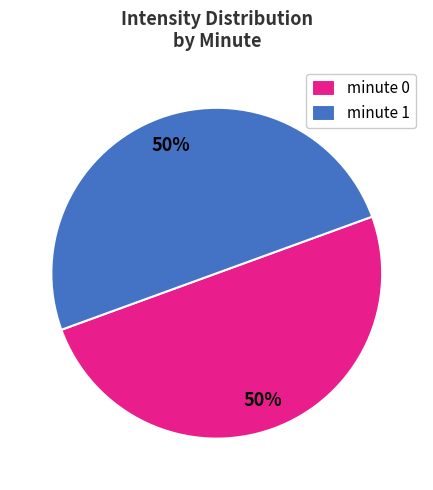

What percentage is the minute 1 slice, to the nearest percent?

50%